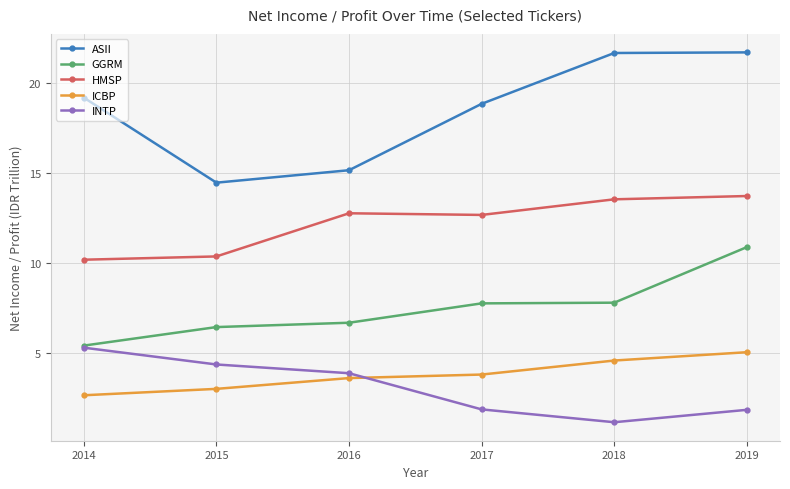

Does the chart have visible grid lines?

Yes